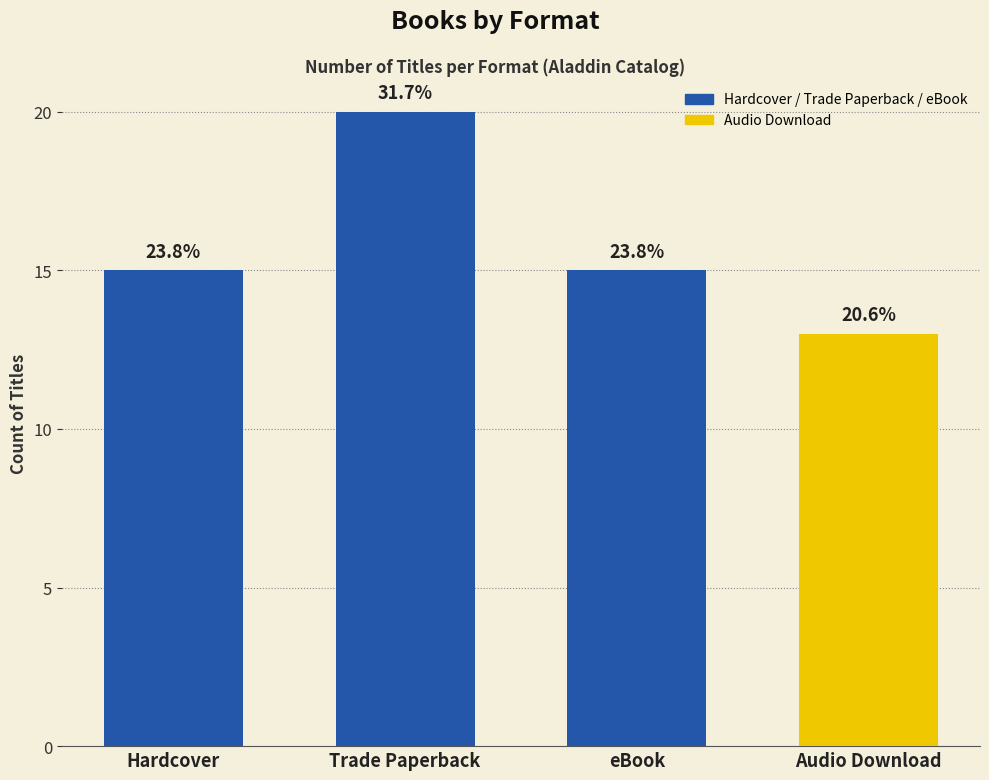

Reading left to right, list all the values displayed in this chart.

15	20	15	13